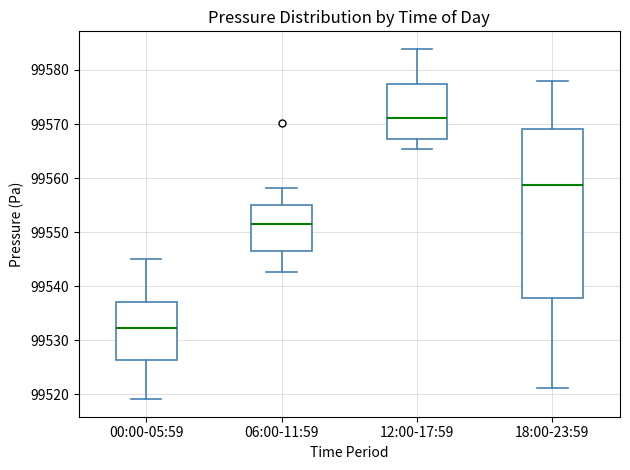

Where does the upper whisker of the box for 00:00-05:59 end on the y-axis? The values are not printed on the chart, so give them approximately, as read against the axis.

99545